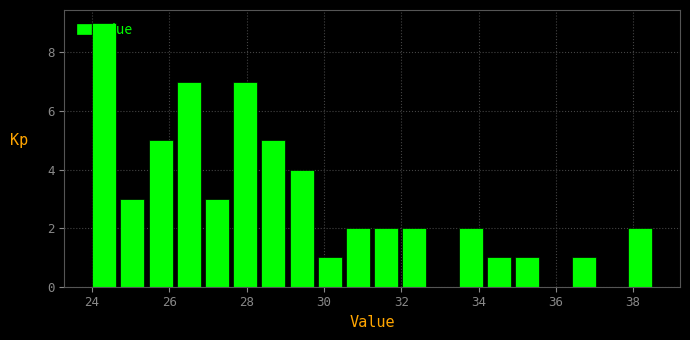

Around what value on the x-axis is the tallest bar? Give the approximate position of its centre, as read against the axis.

24.4